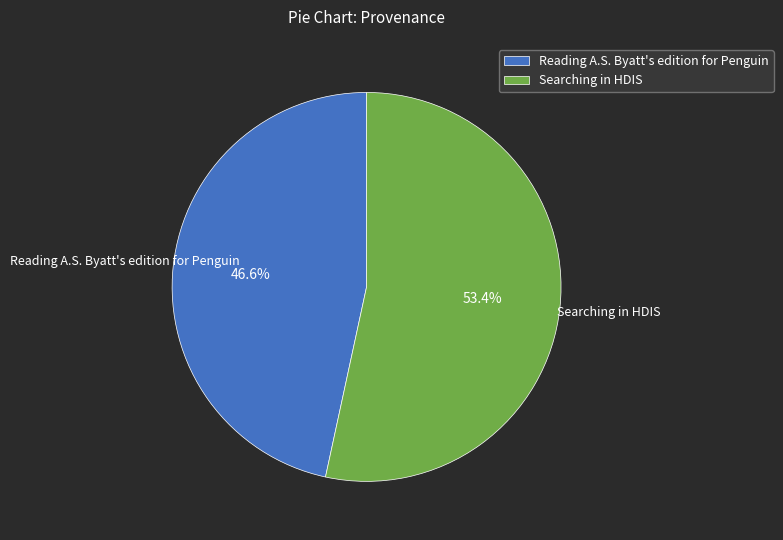

Do Searching in HDIS and Reading A.S. Byatt's edition for Penguin together represent more than half of the pie?

Yes